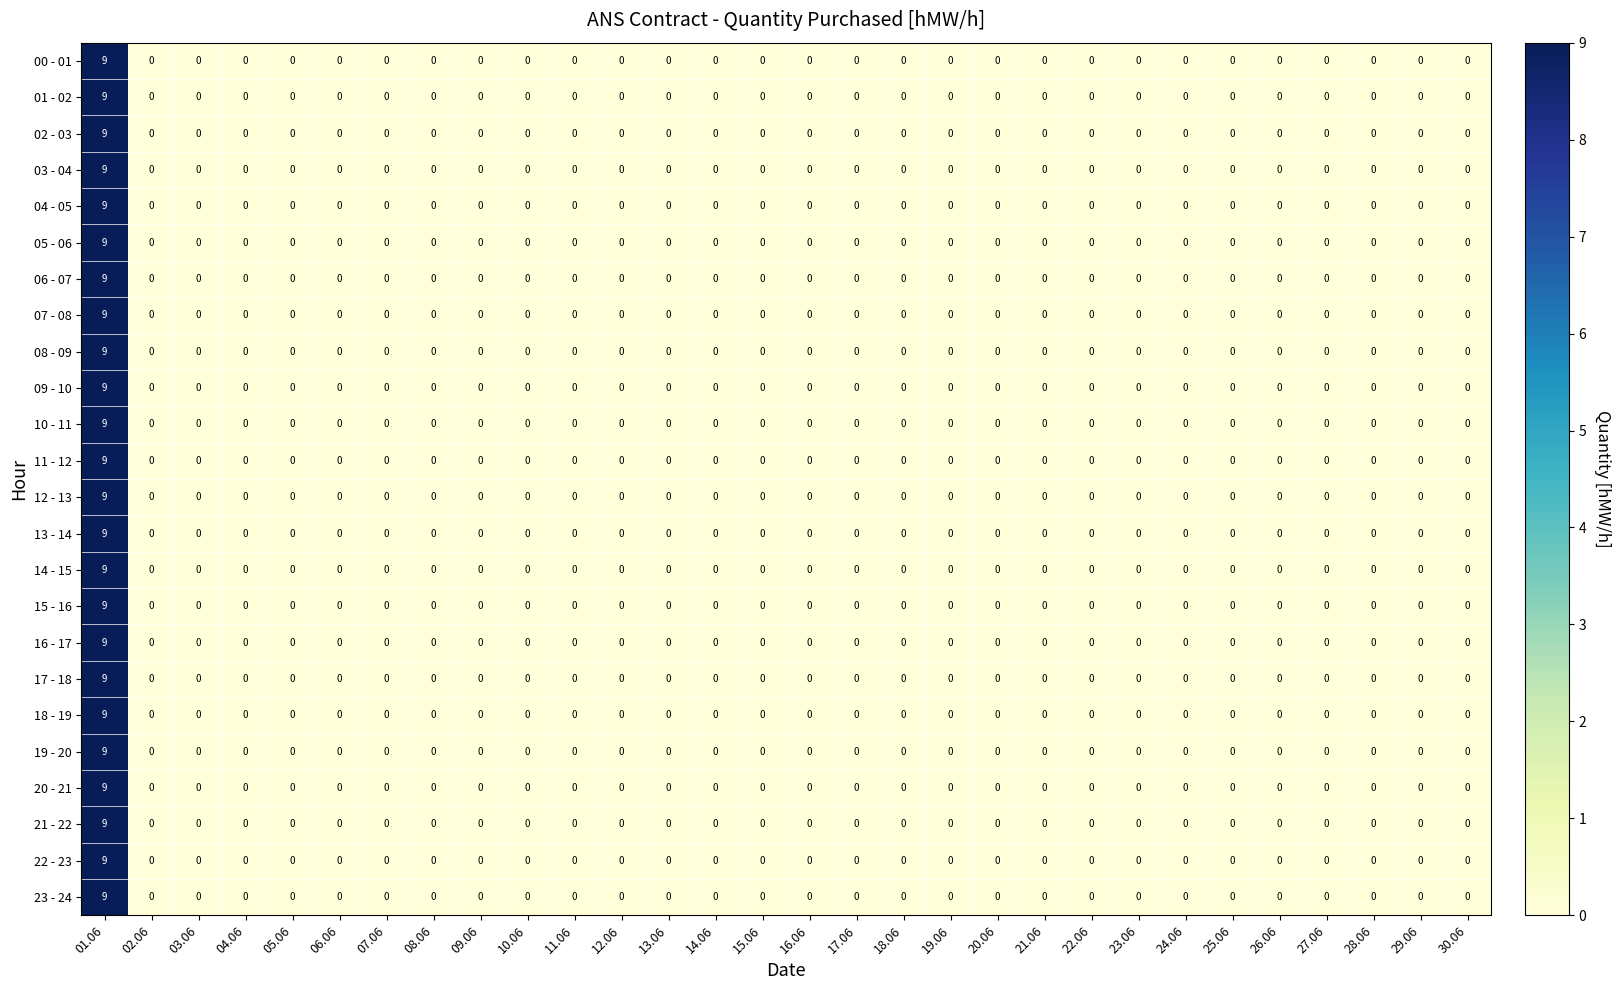

The value of 12 - 13 at 17.06 is 0. True or false?

True